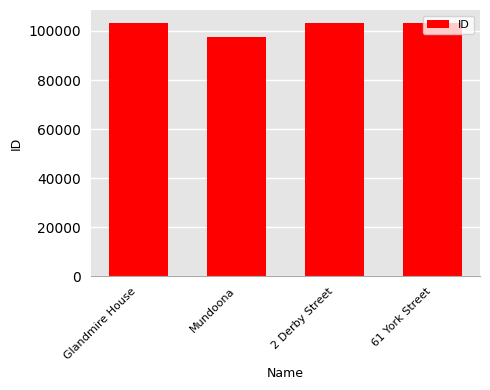

The chart shows a value of 181071 at 2 Derby Street. True or false?

False